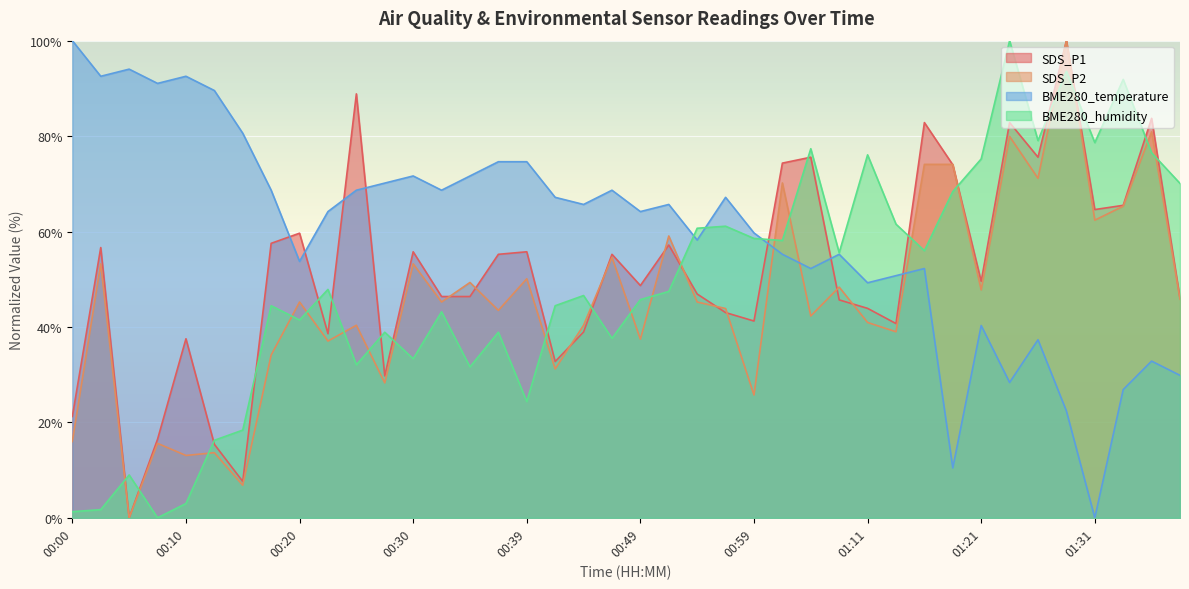

How many lines are shown in the chart?

4